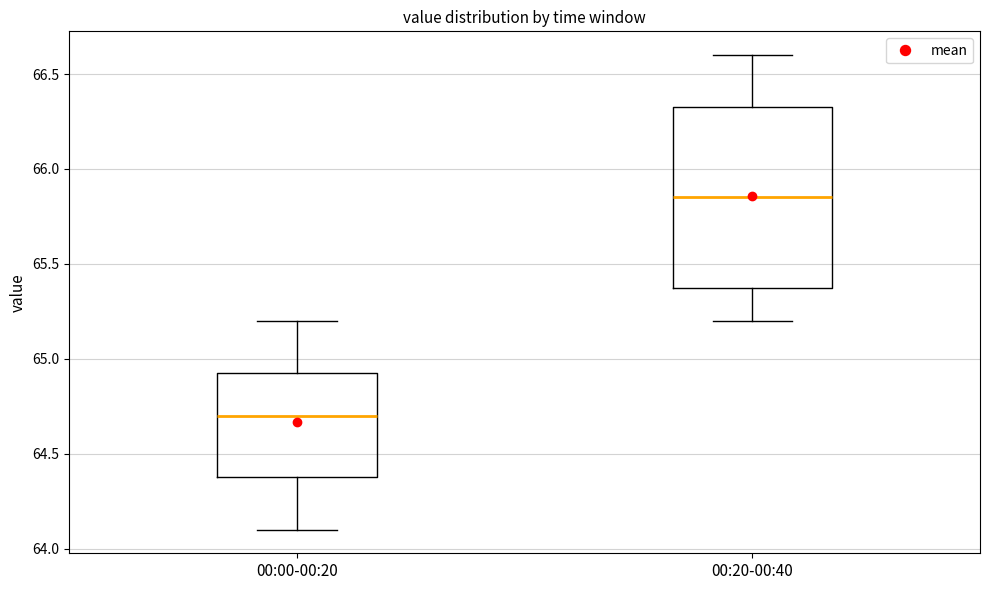

Which box has the highest median line?

00:20-00:40